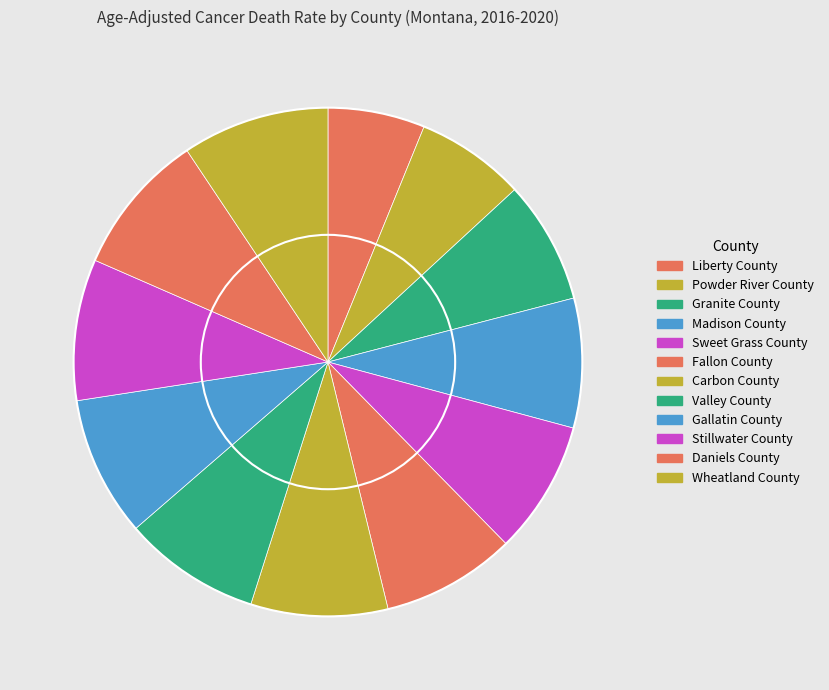

Count the number of slices in the pie.

12